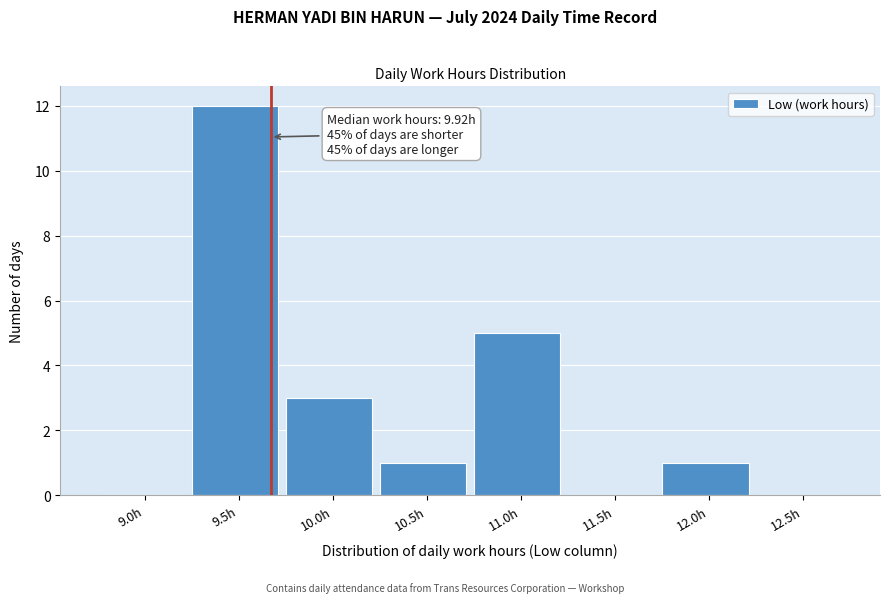

Reading left to right, extract all data points from this chart.

9.0h=0	9.5h=12	10.0h=3	10.5h=1	11.0h=5	11.5h=0	12.0h=1	12.5h=0